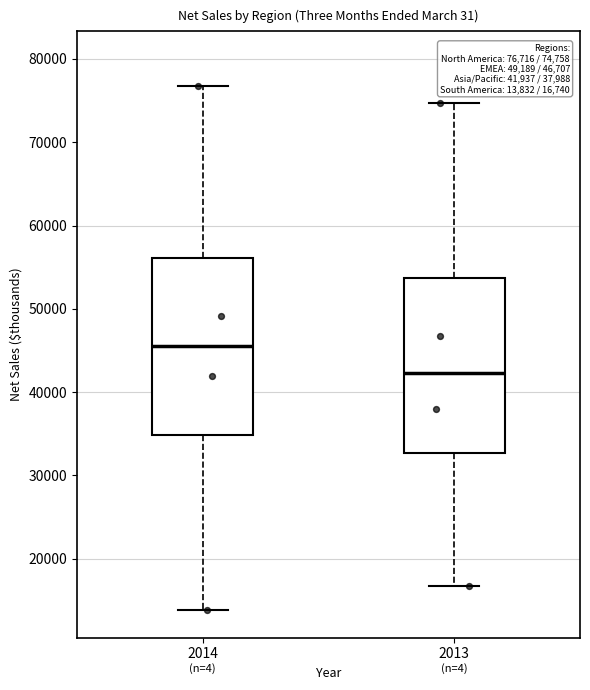

Which box has the highest median line?

2014